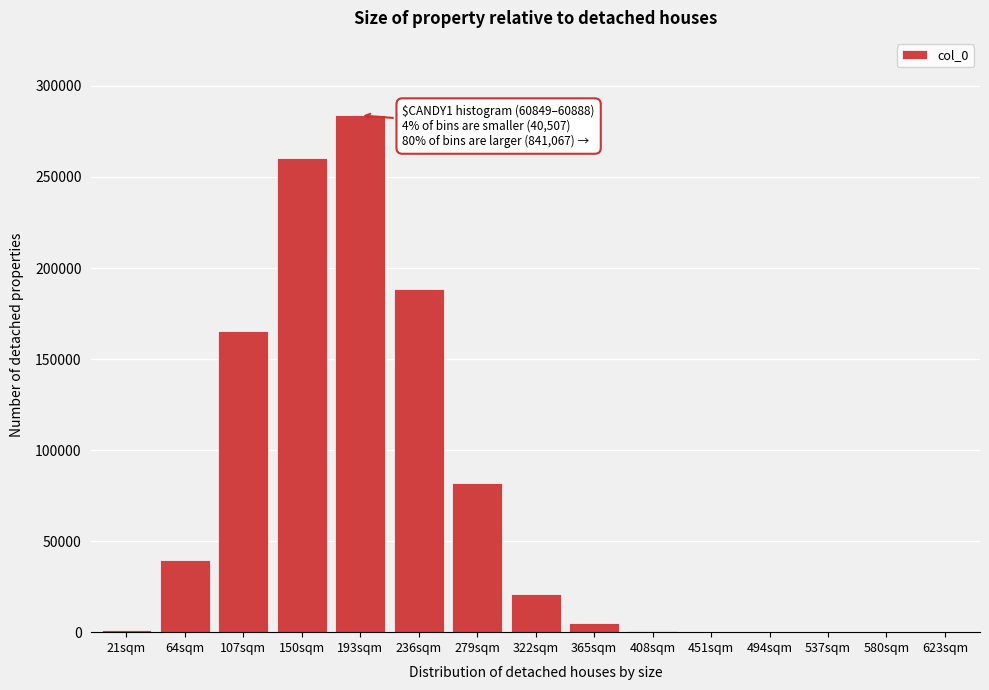

Where is the data nearest to the value 141914?

107sqm